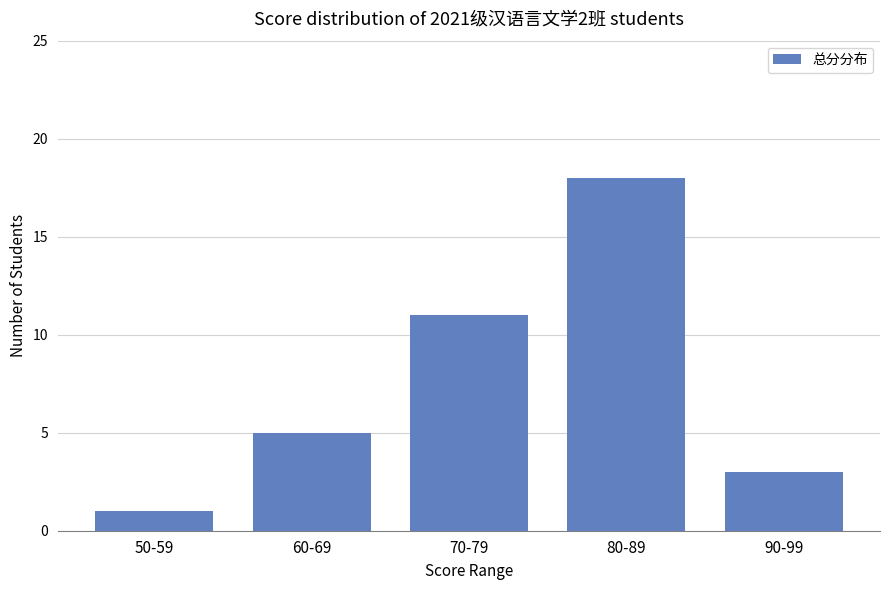

Which category has the highest value across all series?

80-89